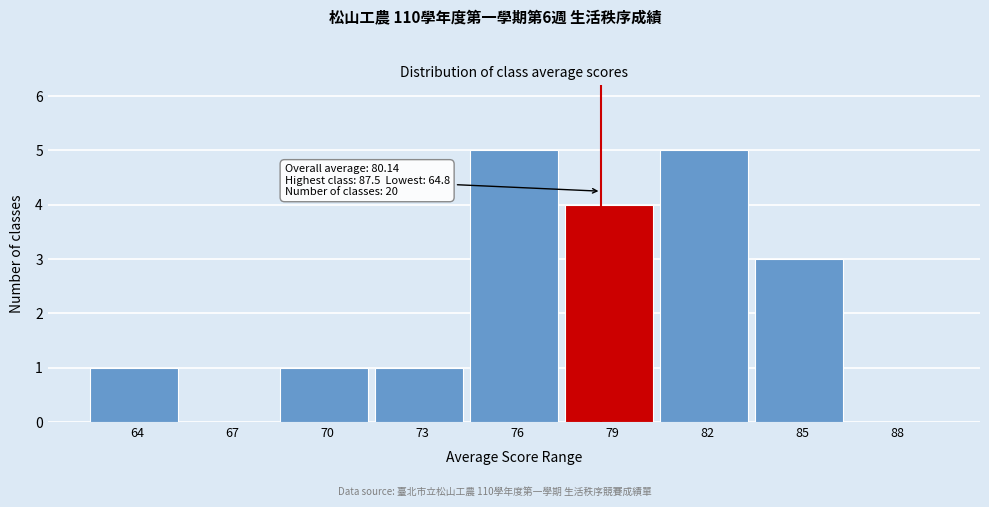

Reading left to right, list all the values displayed in this chart.

64=1	67=0	70=1	73=1	76=5	79=4	82=5	85=3	88=0